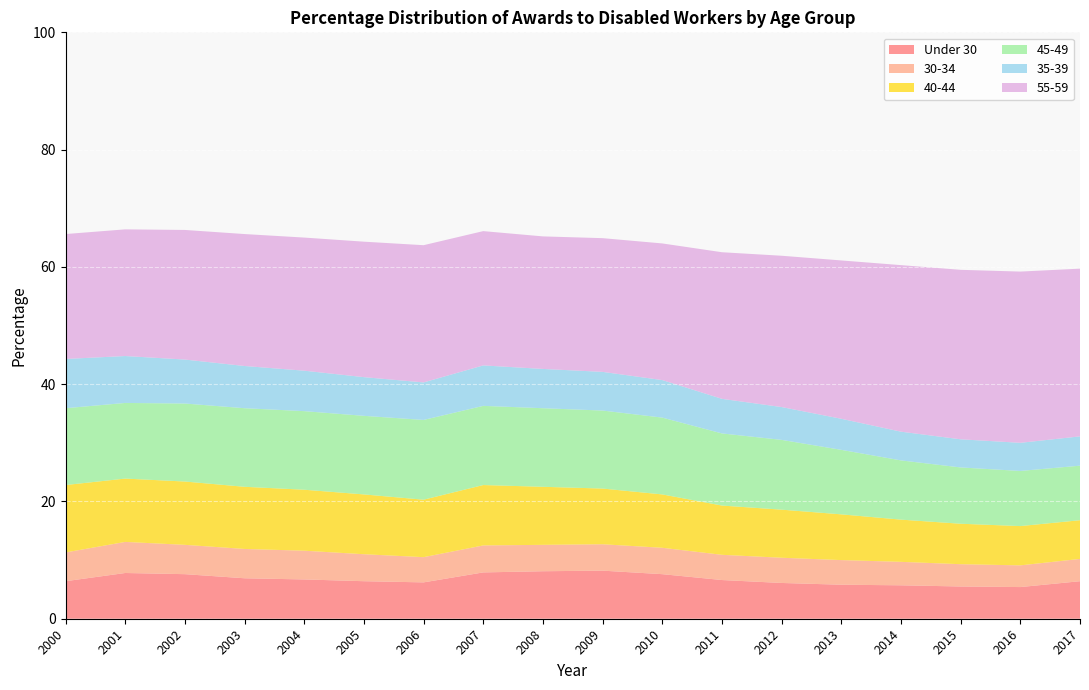

Reading right to left, what are all the values shown in this chart?

Under 30: 2017=6.4	2016=5.4	2015=5.5	2014=5.7	2013=5.8	2012=6.1	2011=6.6	2010=7.6	2009=8.2	2008=8.1	2007=7.9	2006=6.2	2005=6.4	2004=6.7	2003=6.9	2002=7.6	2001=7.8	2000=6.4
30-34: 2017=3.8	2016=3.7	2015=3.8	2014=4.0	2013=4.2	2012=4.3	2011=4.3	2010=4.5	2009=4.5	2008=4.5	2007=4.6	2006=4.3	2005=4.6	2004=4.9	2003=5.0	2002=5.0	2001=5.3	2000=4.9
40-44: 2017=6.6	2016=6.7	2015=6.9	2014=7.2	2013=7.8	2012=8.2	2011=8.4	2010=9.1	2009=9.5	2008=9.9	2007=10.3	2006=9.8	2005=10.2	2004=10.4	2003=10.6	2002=10.8	2001=10.8	2000=11.5
45-49: 2017=9.3	2016=9.4	2015=9.6	2014=10.1	2013=11.0	2012=11.9	2011=12.3	2010=13.1	2009=13.3	2008=13.4	2007=13.5	2006=13.6	2005=13.4	2004=13.4	2003=13.4	2002=13.3	2001=12.9	2000=13.1
35-39: 2017=5.0	2016=4.8	2015=4.8	2014=4.9	2013=5.3	2012=5.6	2011=5.9	2010=6.4	2009=6.6	2008=6.7	2007=6.9	2006=6.4	2005=6.6	2004=6.9	2003=7.2	2002=7.5	2001=8.0	2000=8.4
55-59: 2017=28.6	2016=29.2	2015=28.9	2014=28.4	2013=27.0	2012=25.8	2011=25.0	2010=23.3	2009=22.8	2008=22.6	2007=22.9	2006=23.4	2005=23.1	2004=22.7	2003=22.5	2002=22.1	2001=21.6	2000=21.3